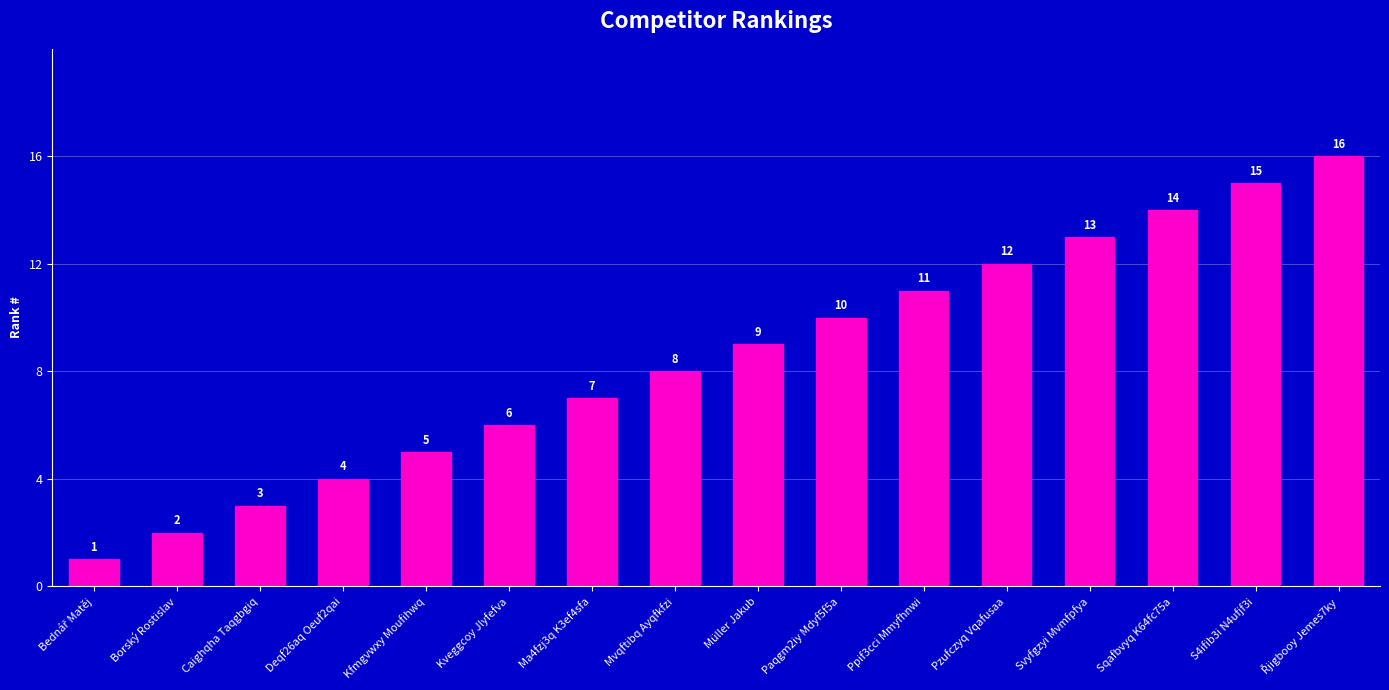

What is the approximate value at Paqgm2iy Mdyf5f5a, to the nearest 10?

10